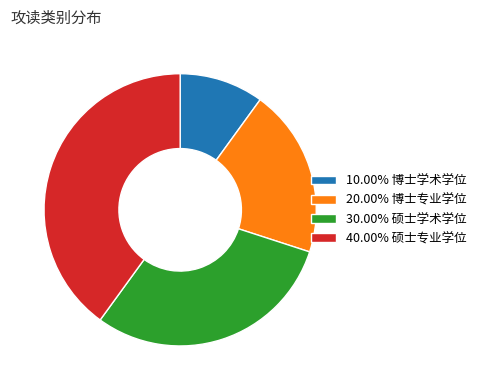

Does any single category account for the majority?

No